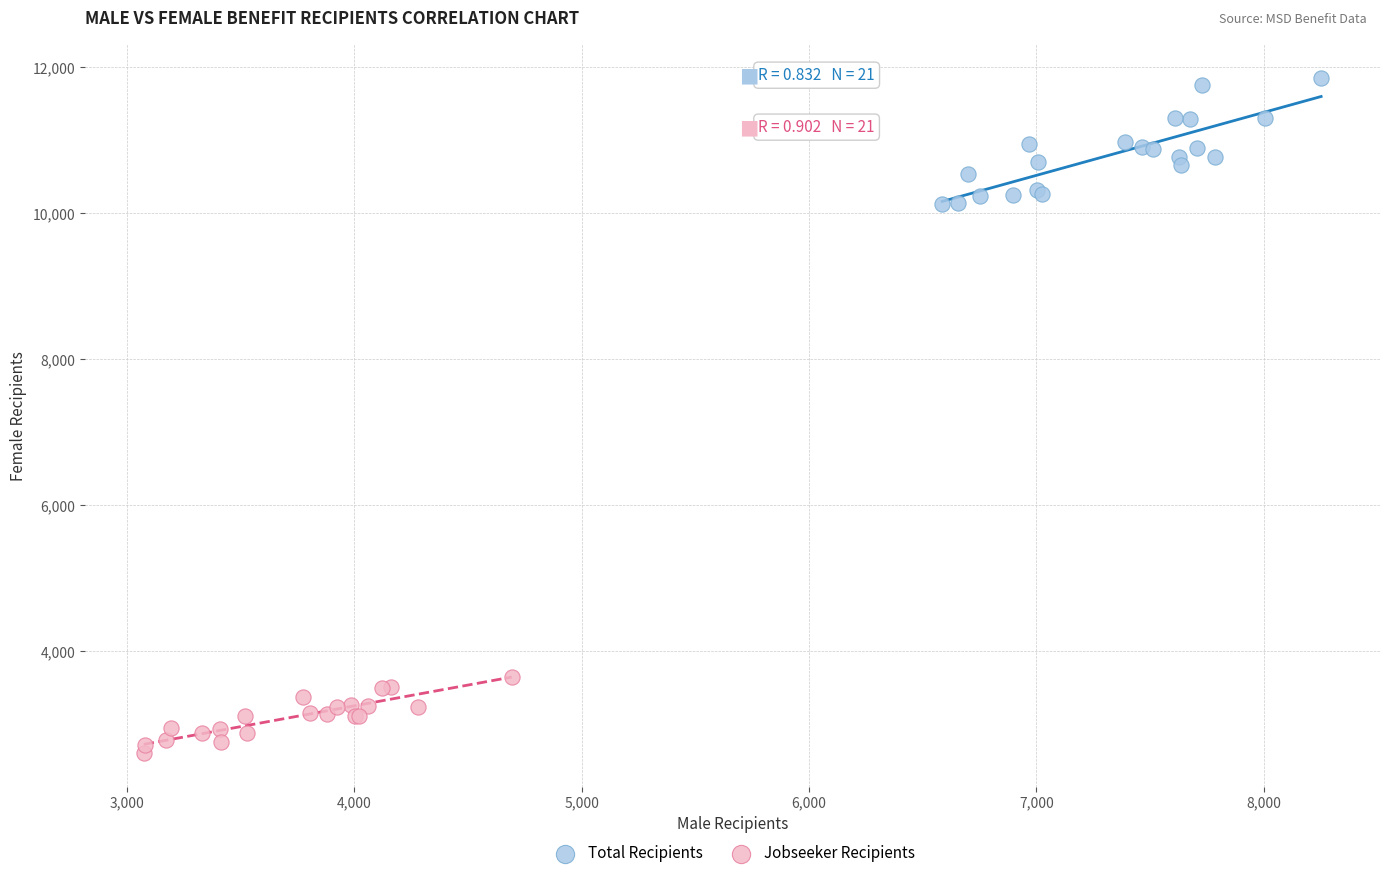

What are all the series names shown in the legend?

Total Recipients, Jobseeker Recipients